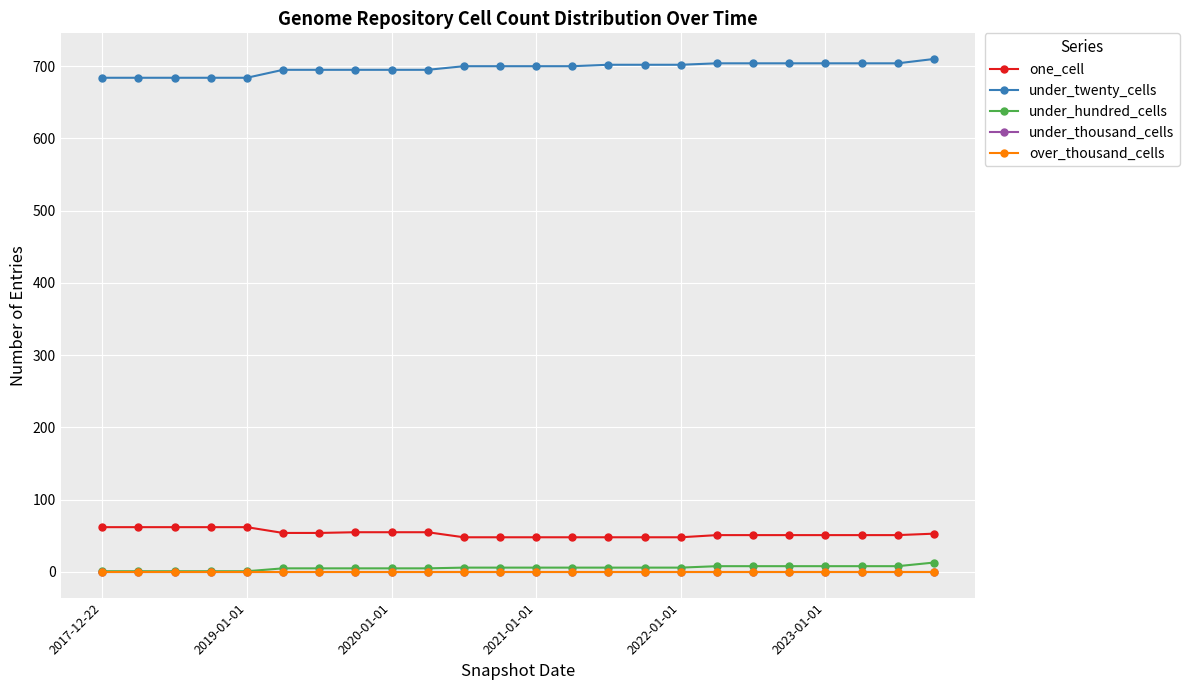

Does the chart display data point markers on the line(s)?

Yes